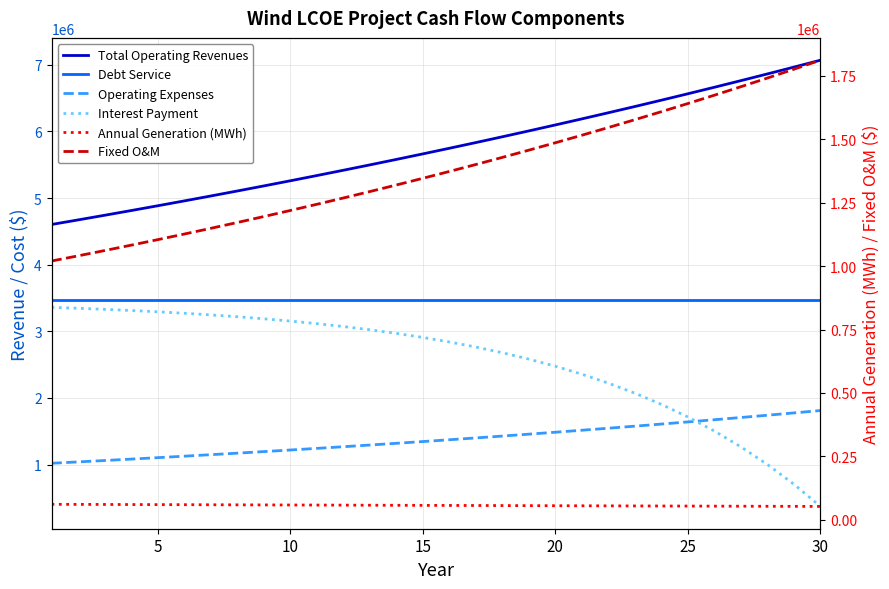

The Debt Service series shows 1640657.1 at 13. True or false?

False